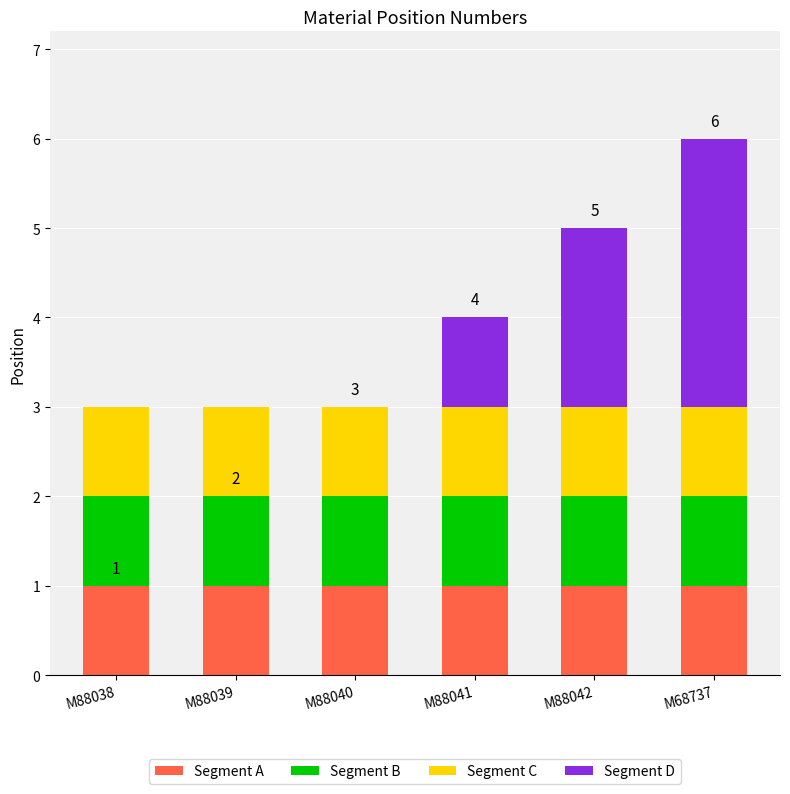

Is it true that Segment A equals 1 at M88041?

True